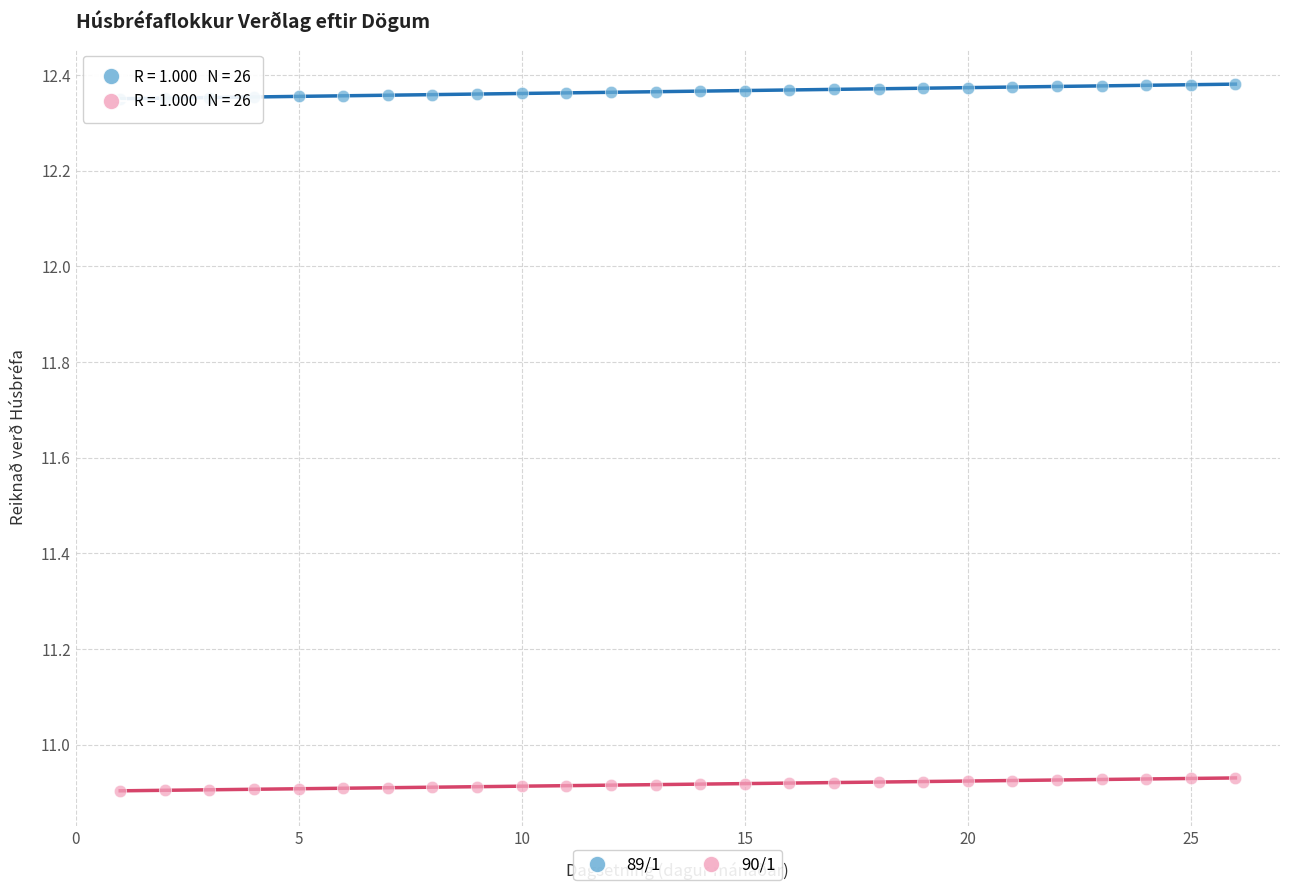

What are all the series names shown in the legend?

89/1, 90/1